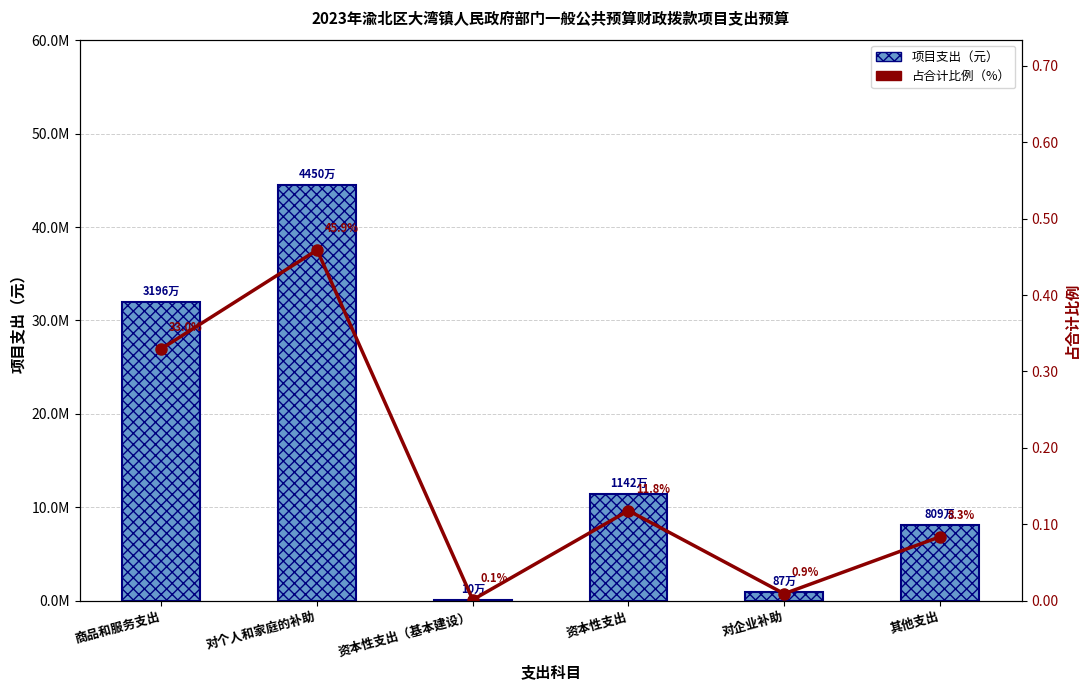

Reading left to right, extract all data points from this chart.

项目支出: 商品和服务支出=31963939.7	对个人和家庭的补助=44499041.0	资本性支出（基本建设）=100000.0	资本性支出=11417817.6	对企业补助=872412.4	其他支出=8092482.4
占比（比例）: 商品和服务支出=0.3	对个人和家庭的补助=0.5	资本性支出（基本建设）=0.0	资本性支出=0.1	对企业补助=0.0	其他支出=0.1